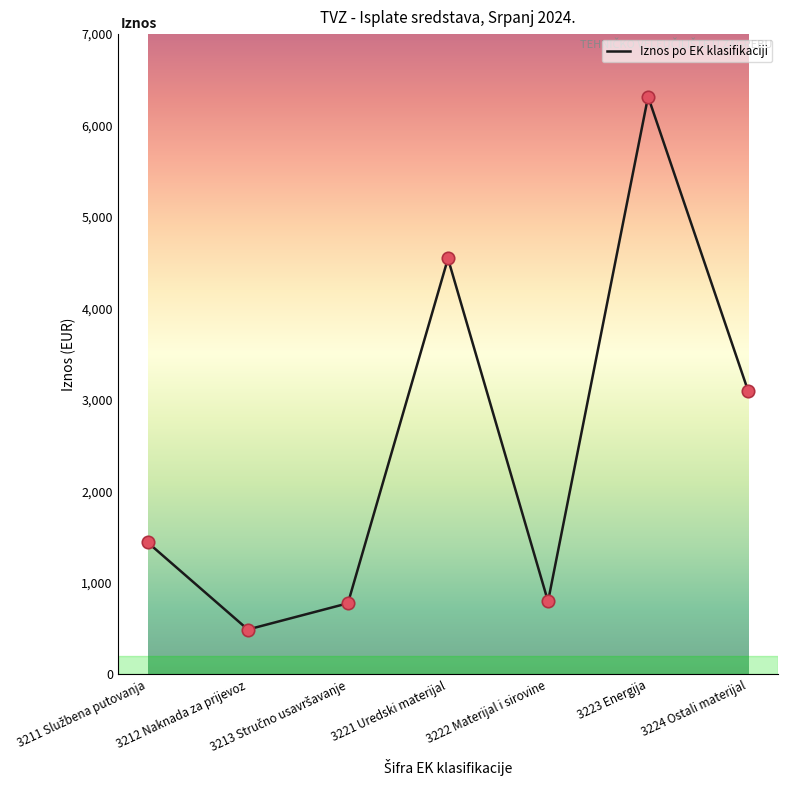

What is the ratio of the value at 3212 Naknada za prijevoz to the value at 3222 Materijal i sirovine?

0.6